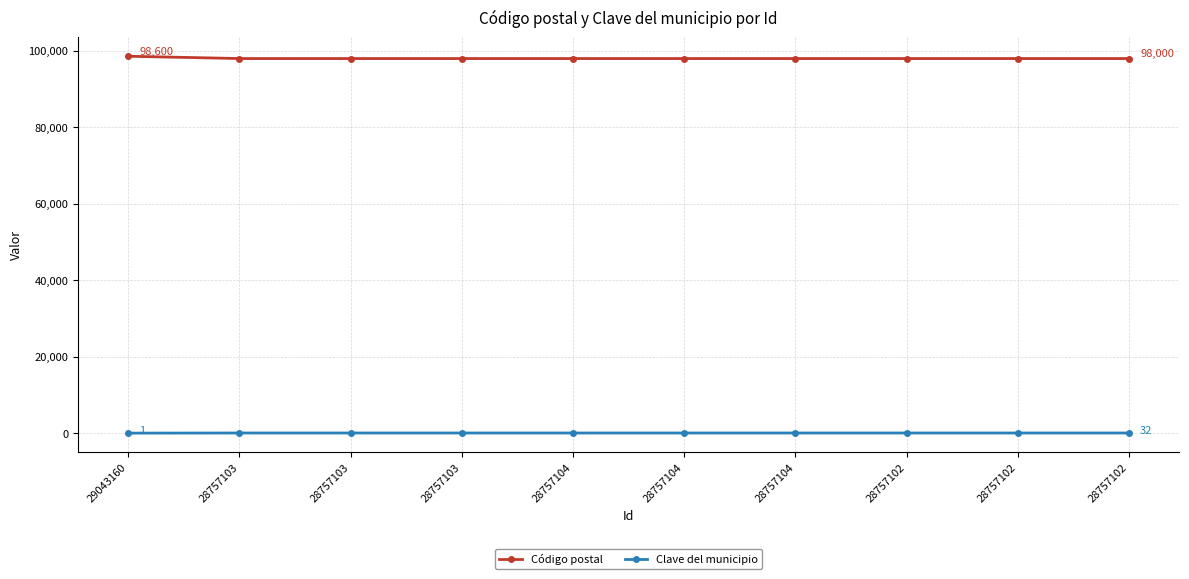

True or false: Clave del municipio and Código postal intersect in this chart.

False